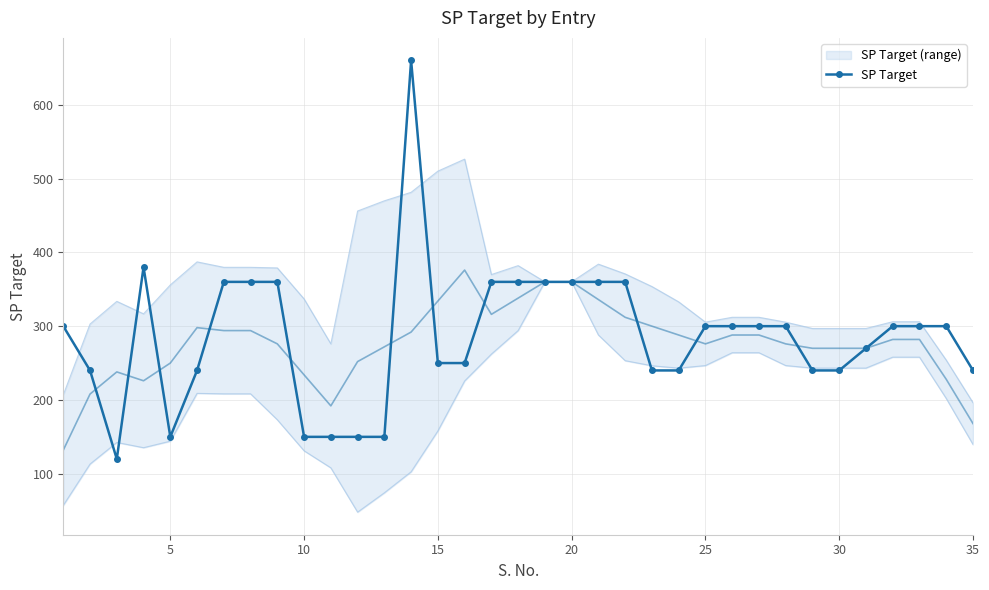

What is the maximum value for SP Target?

660